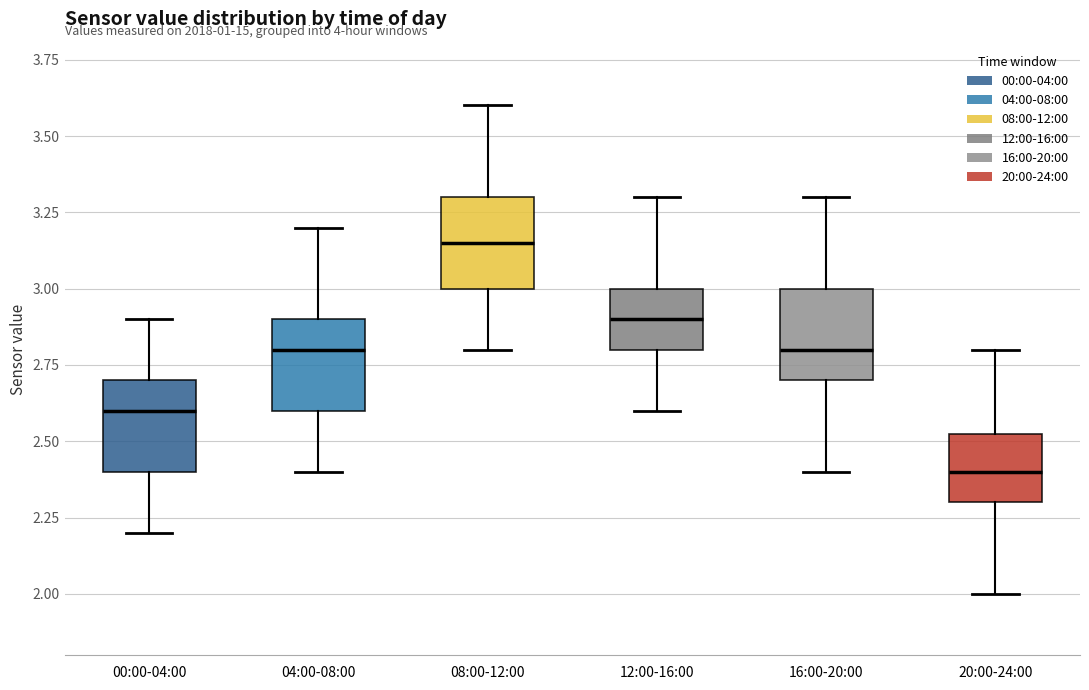

Where does the lower whisker of the box for 20:00-24:00 end on the y-axis? The values are not printed on the chart, so give them approximately, as read against the axis.

2.00